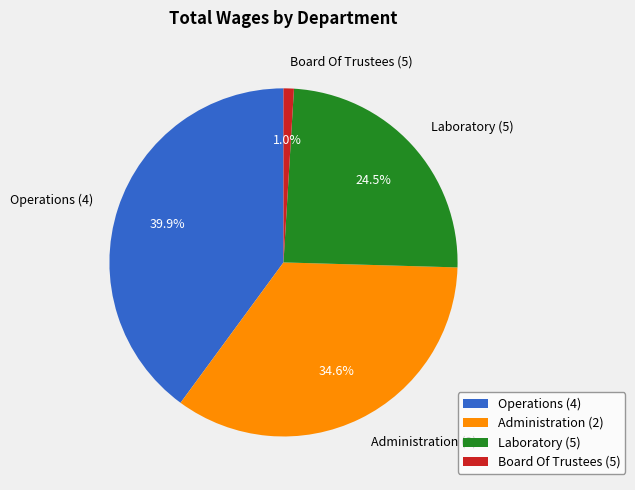

True or false: Board Of Trustees accounts for 1% of the total.

True